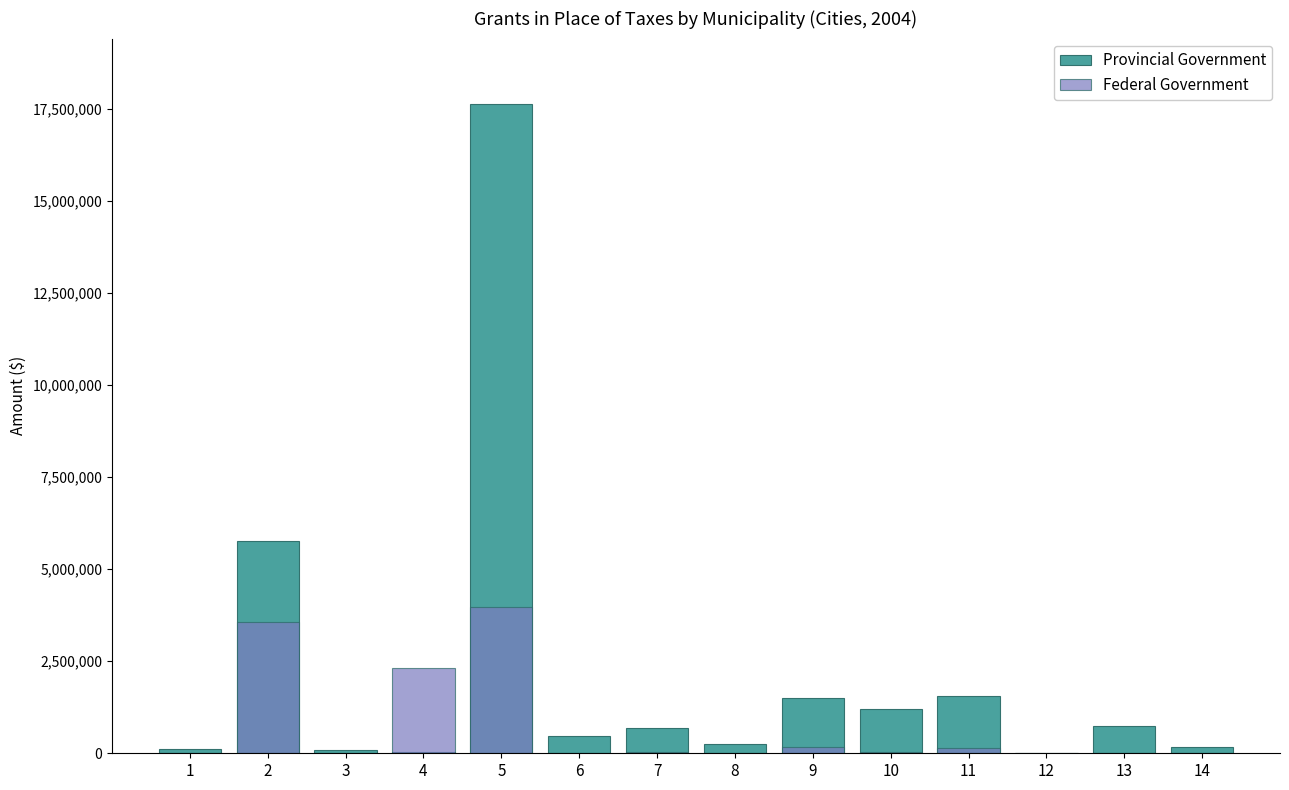

Reading right to left, transcribe all the data shown in this chart.

Provincial Government: 159843	752180	6744	1568240	1192000	1510000	251051	685460	481465	17641000	33617	90401	5761000	124757
Federal Government: 13717	9385	1674	136397	38000	157000	0	26228	4904	3974000	2302661	9198	3558000	5180